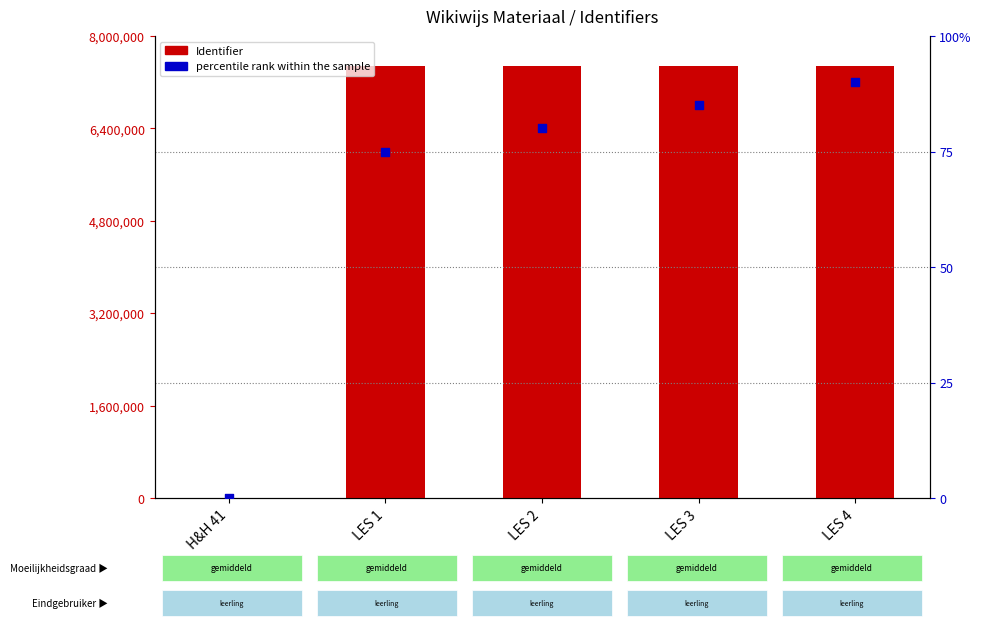

Which series contains the lowest Y value?

Identifier